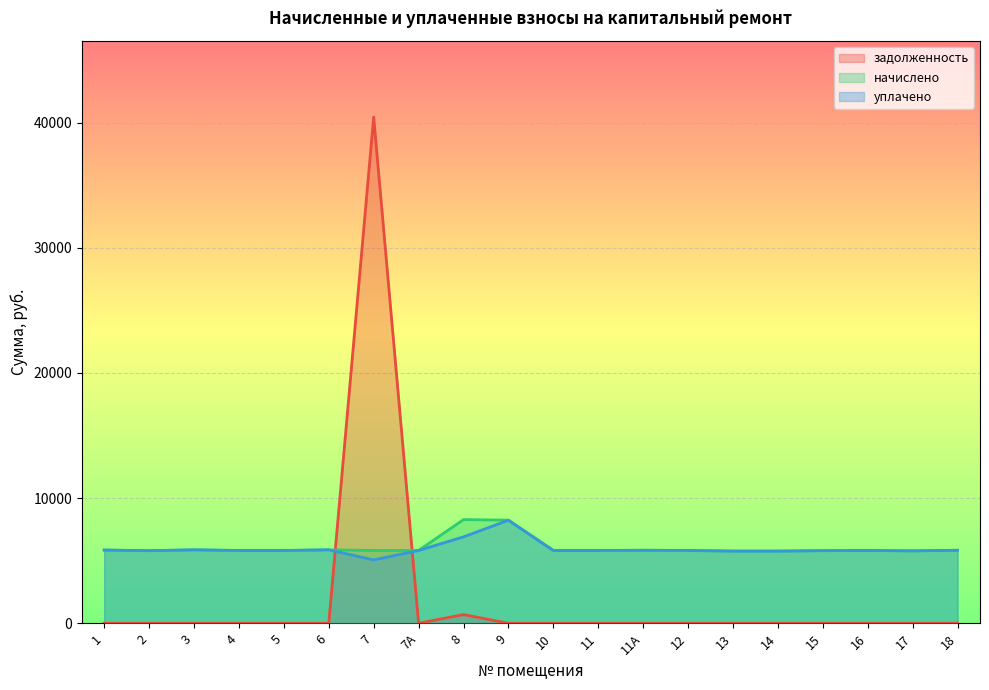

What are all the series names shown in the legend?

задолженность, начислено, уплачено